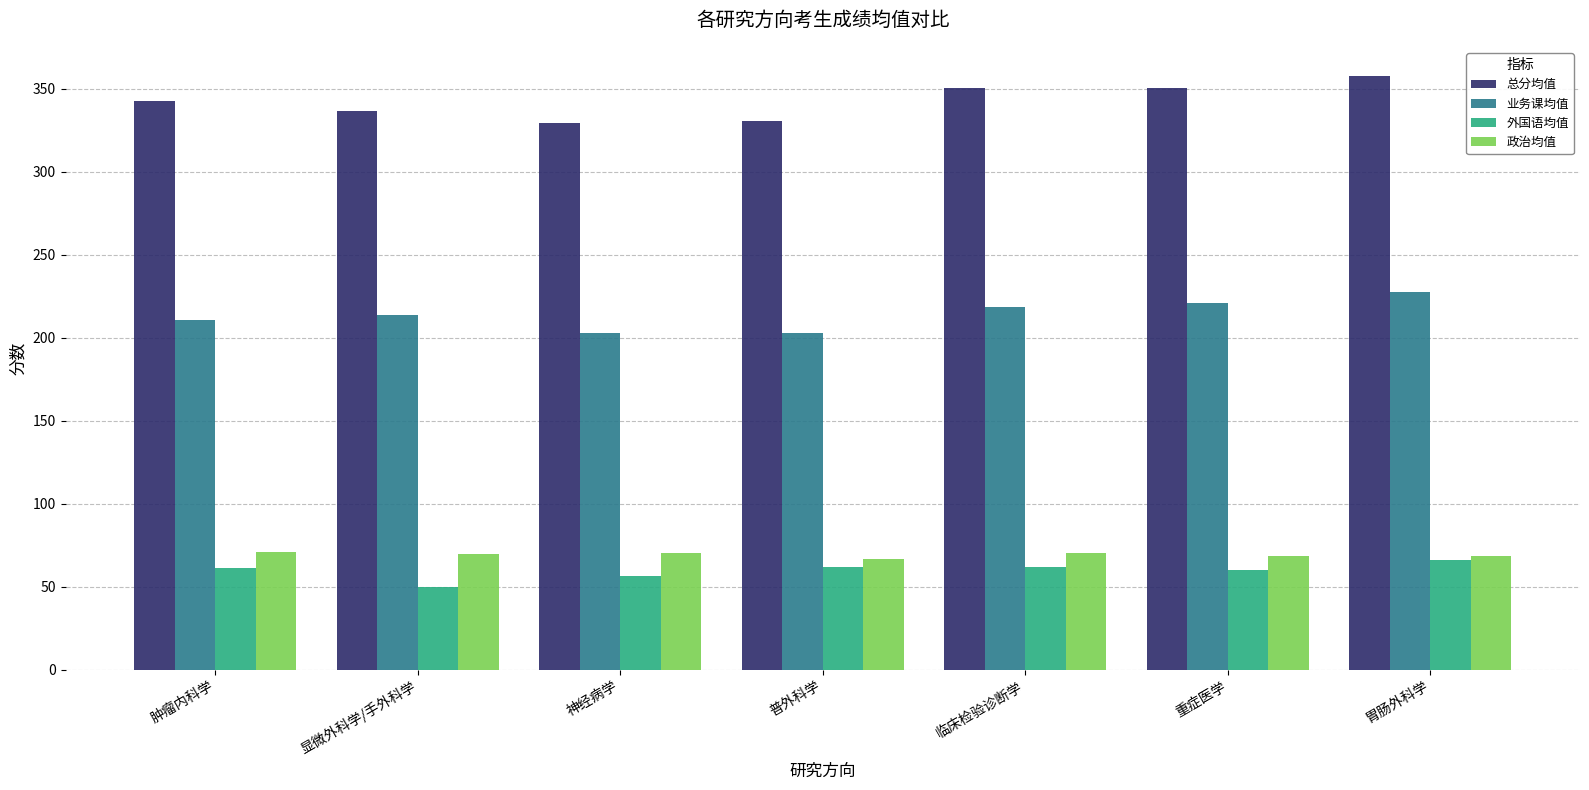

The value of 业务课均值 at 临床检验诊断学 is 94.2. True or false?

False